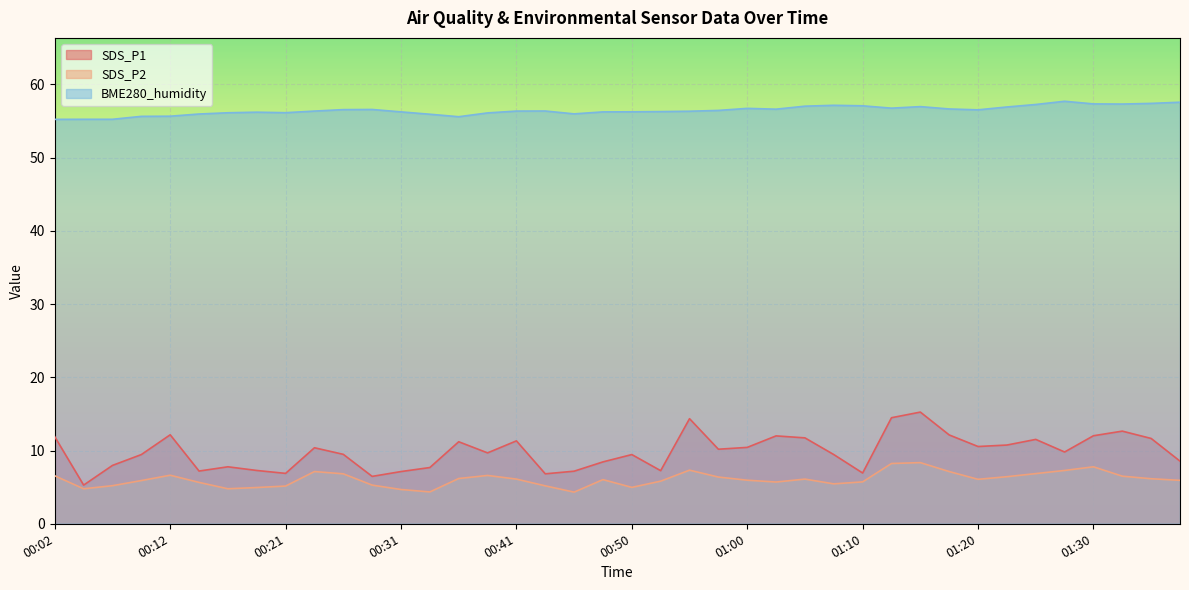

Is it true that BME280_humidity equals 92.9 at 01:34?

False